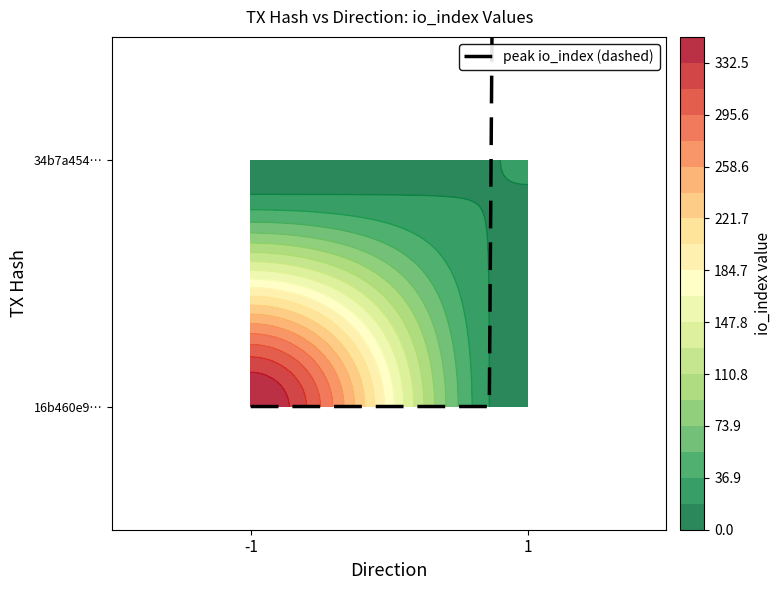

Reading left to right, transcribe all the data shown in this chart.

16b460e9140c9c1d91f7aba556a27421fb669c4: direction=-1	io_index=351
34b7a4545c132b87f994cc03ddf0ece4860b741: direction=1	io_index=19